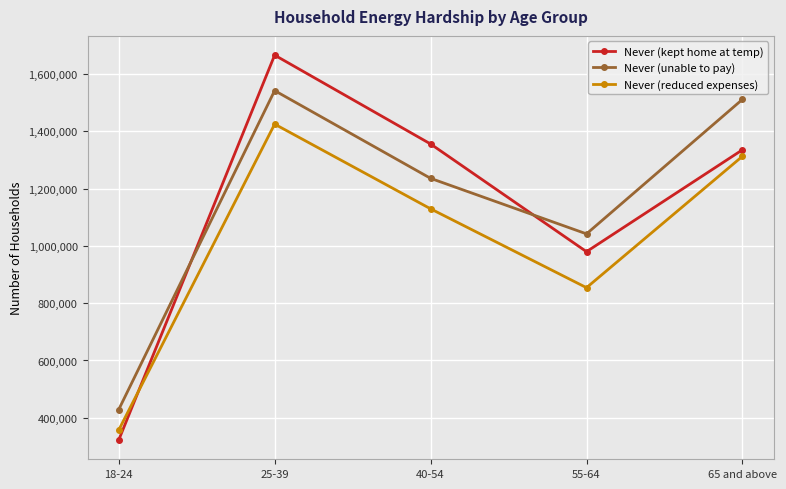

Reading right to left, list all the values displayed in this chart.

Never (kept home at temp): 1335115	979629	1355471	1665439	322398
Never (unable to pay): 1510982	1041764	1235551	1541668	428627
Never (reduced expenses): 1312465	854008	1129212	1424730	357117